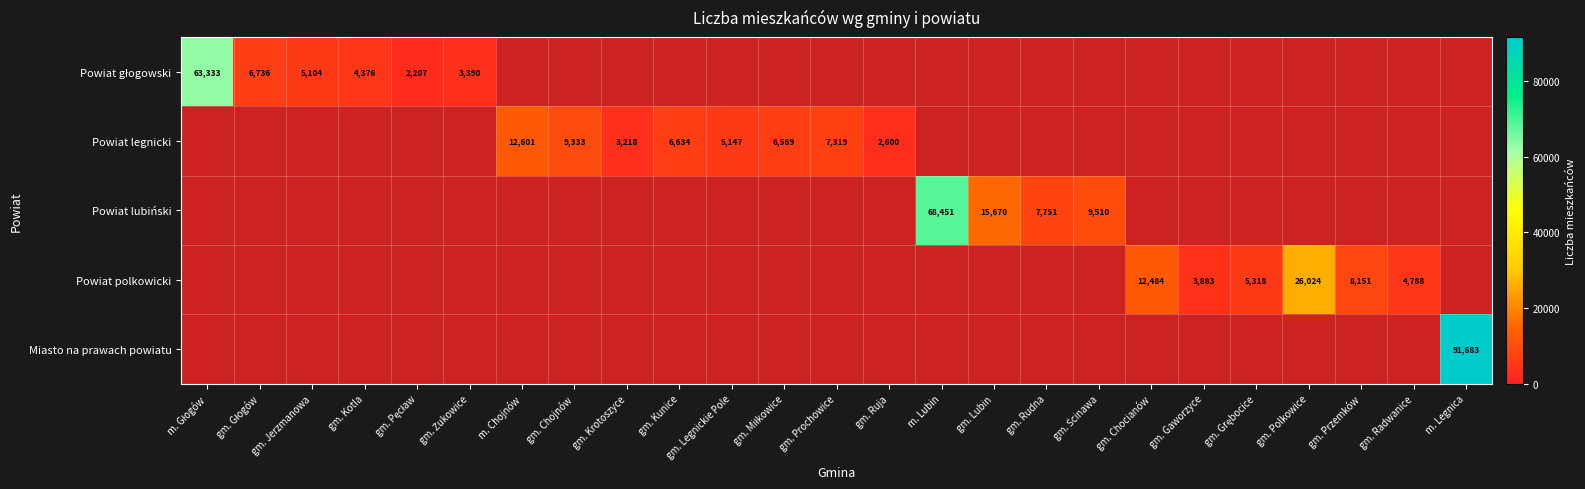

What is the sum of the Powiat legnicki values at gm. Krotoszyce and gm. Kunice?

9852